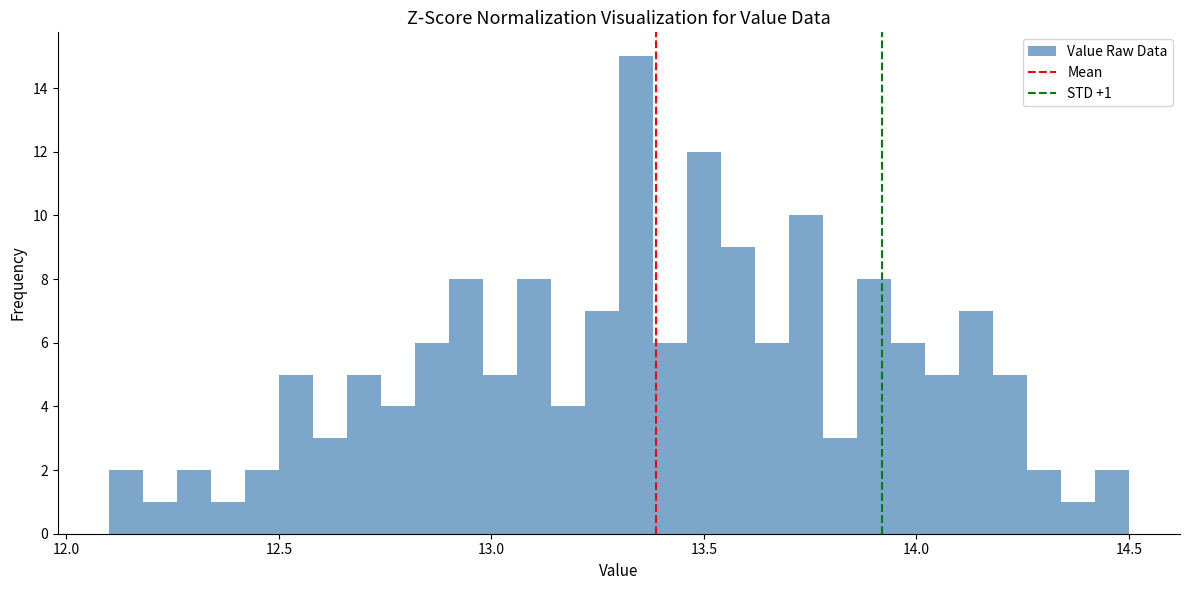

Around what value on the x-axis is the tallest bar? Give the approximate position of its centre, as read against the axis.

13.35